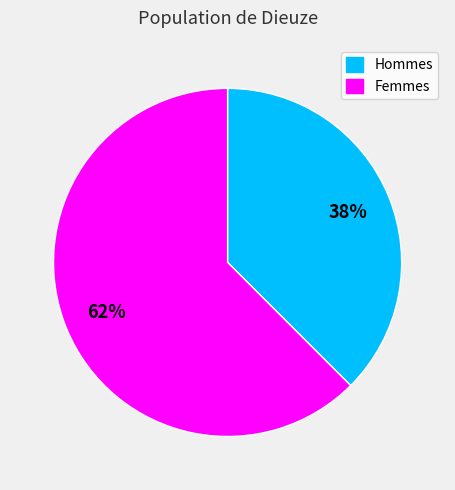

Between Hommes and Femmes, which is larger?

Femmes